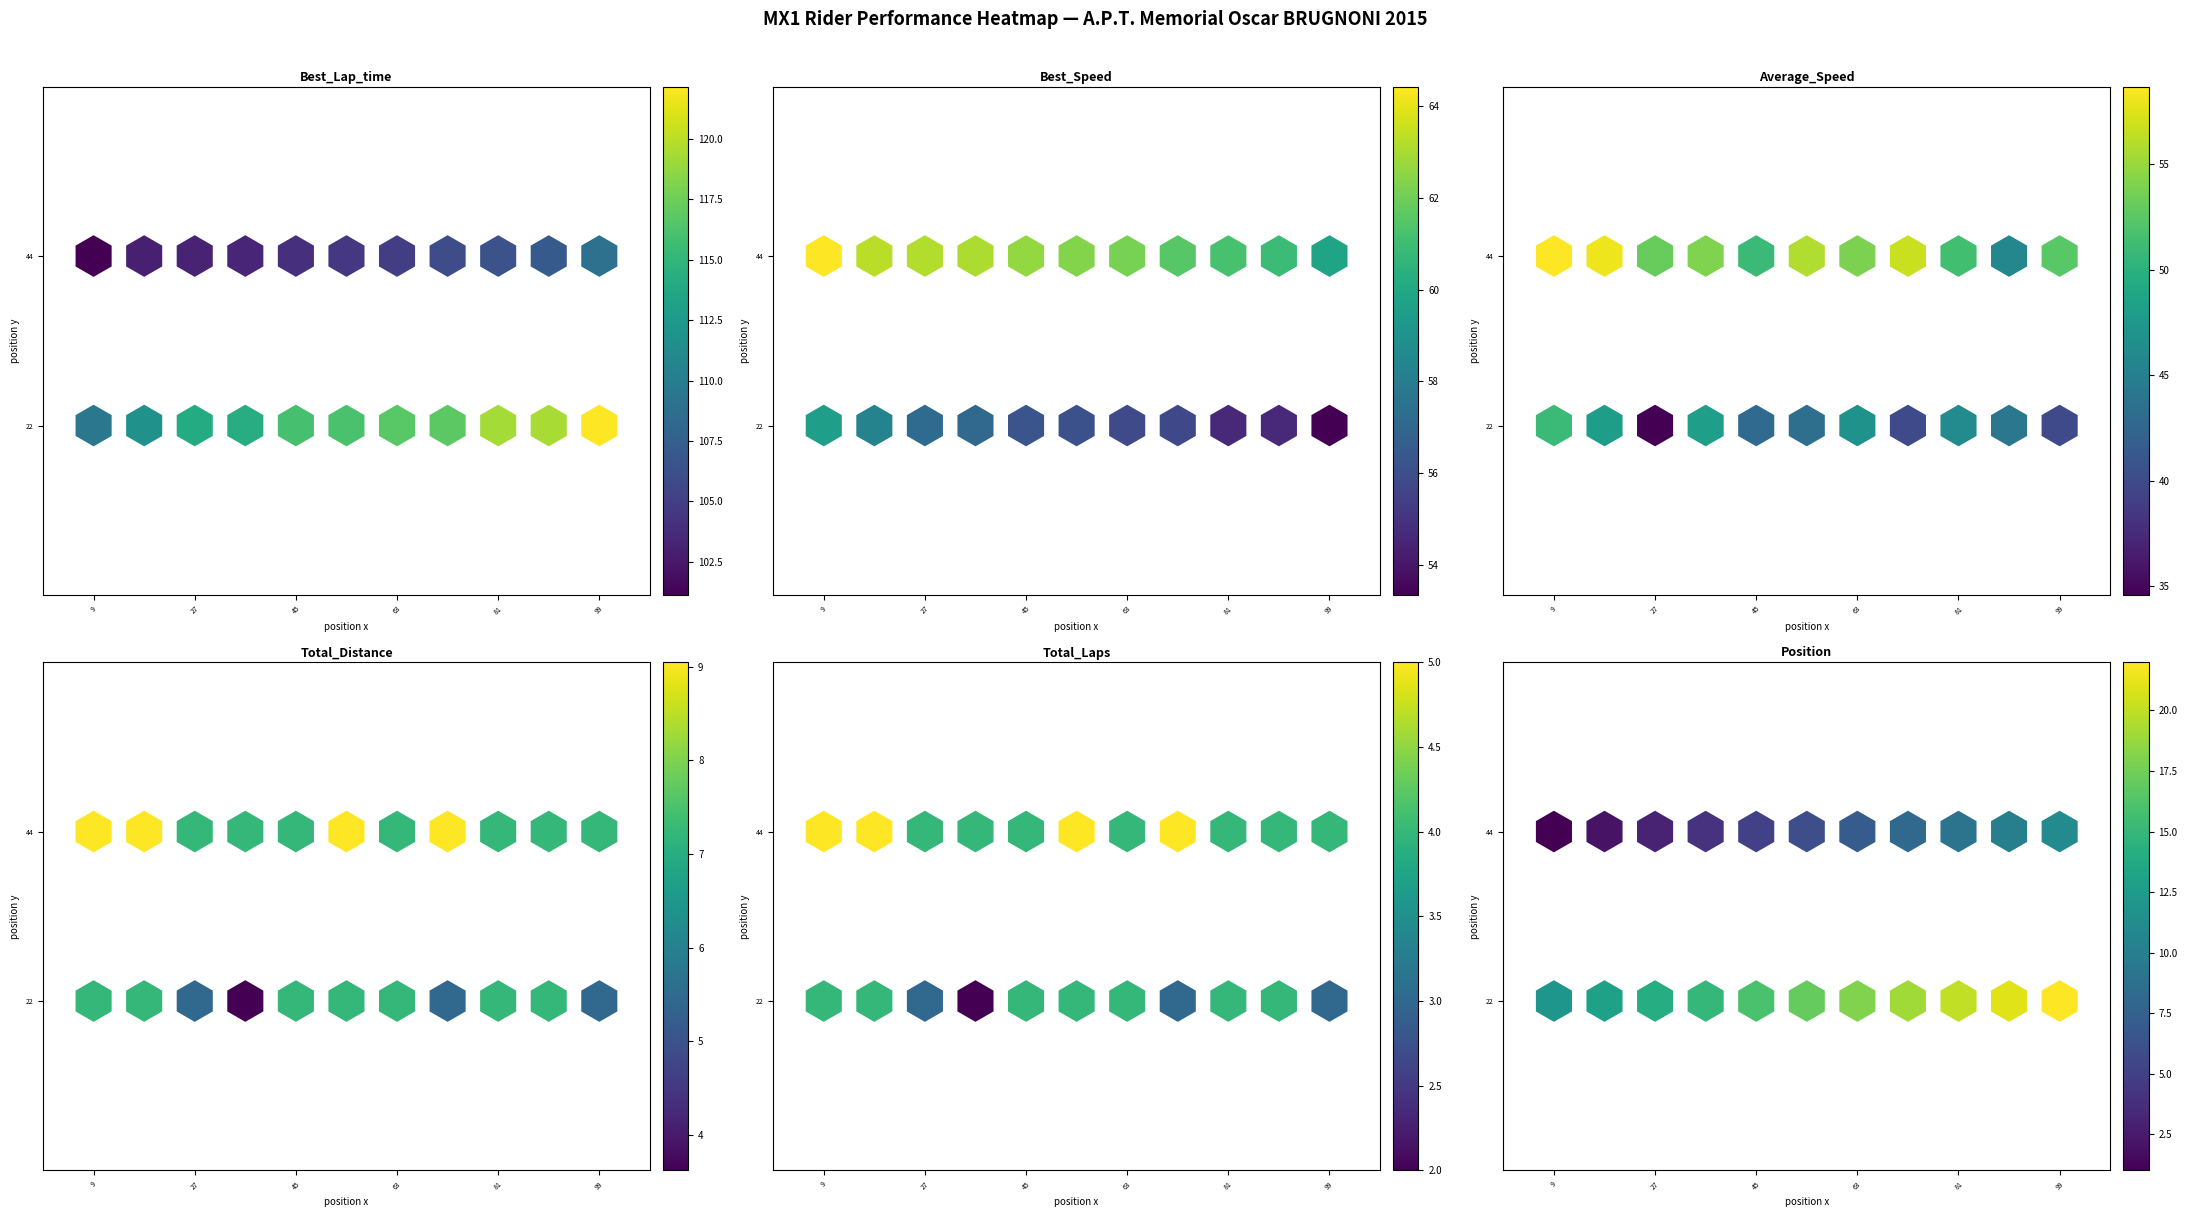

What is the difference between the maximum and minimum values in the Average_Speed series?

22